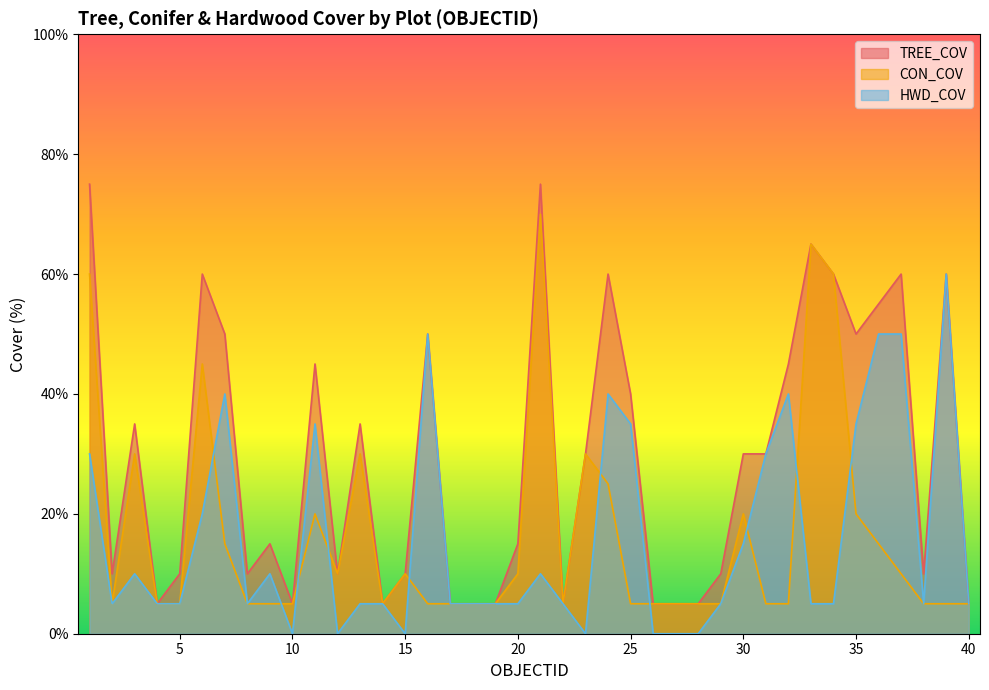

How many lines are shown in the chart?

3